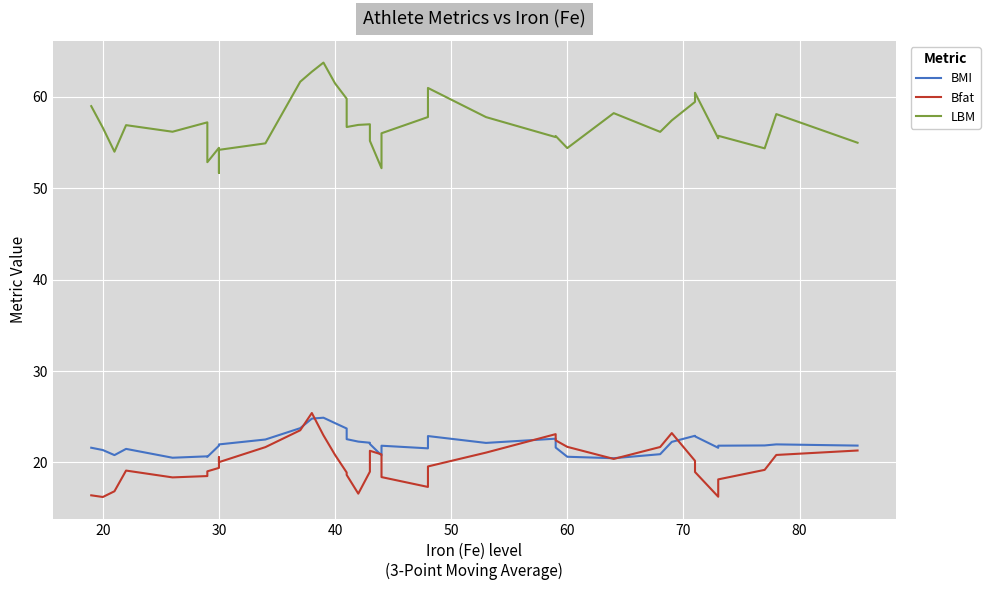

List the series in order of their peak value, highest first.

LBM, Bfat, BMI